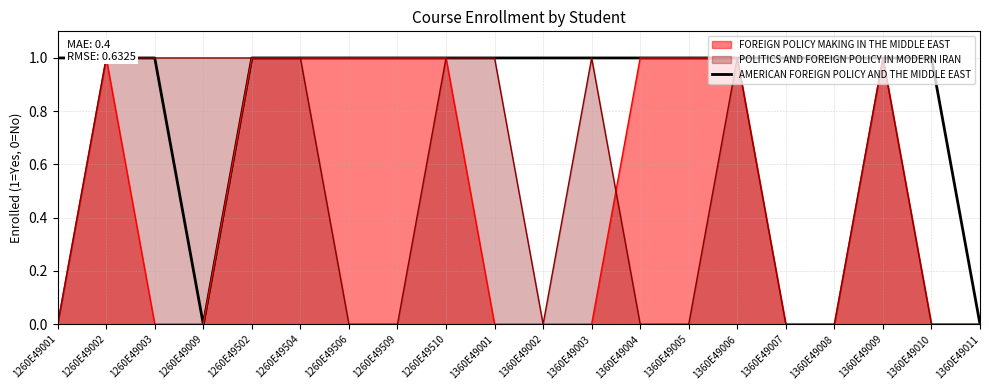

At which label is the value closest to 0?

1260E49009